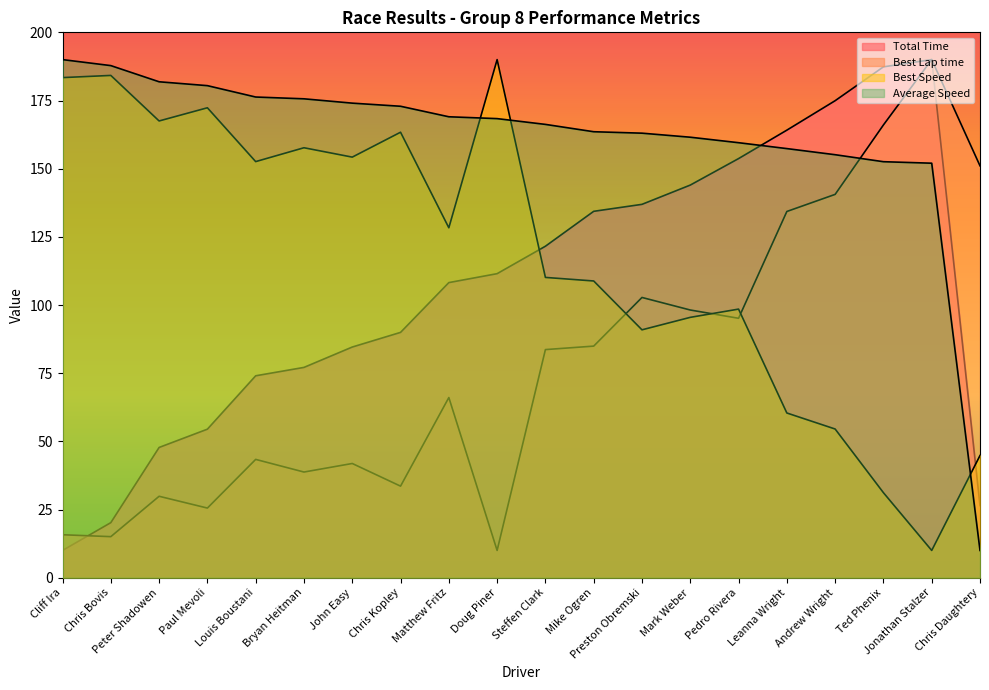

Which series has the largest total across all categories?

Average Speed